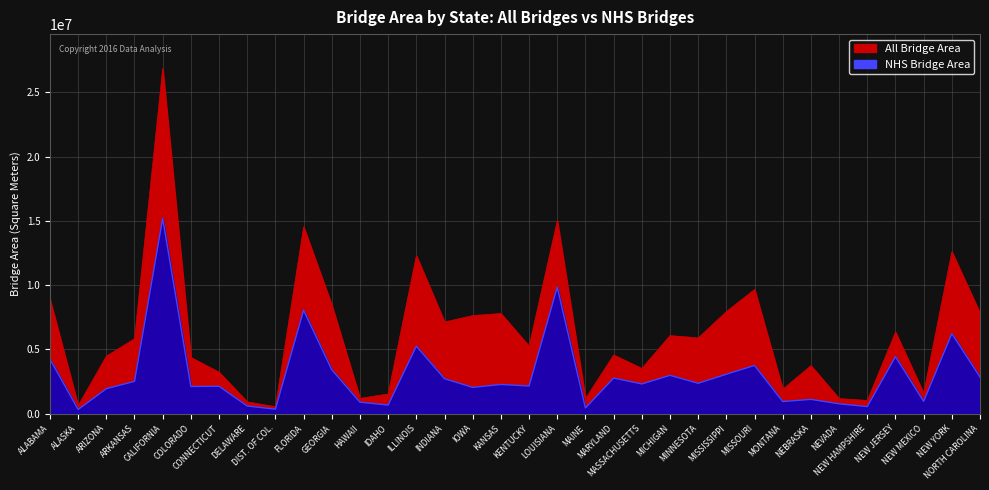

Is it true that NHS Bridge Area equals 1243537.4 at KANSAS?

False